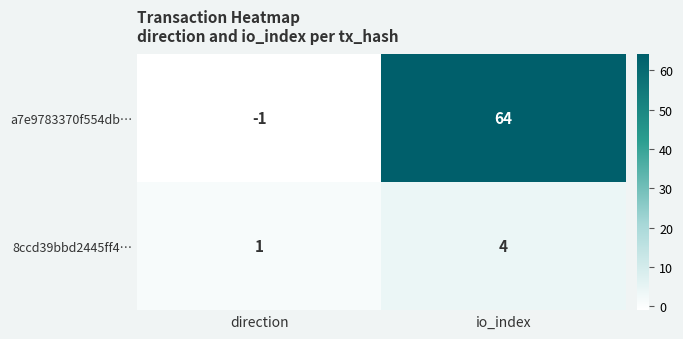

Reading left to right, transcribe all the data shown in this chart.

a7e9783370f554db…: direction=-1	io_index=64
8ccd39bbd2445ff4…: direction=1	io_index=4